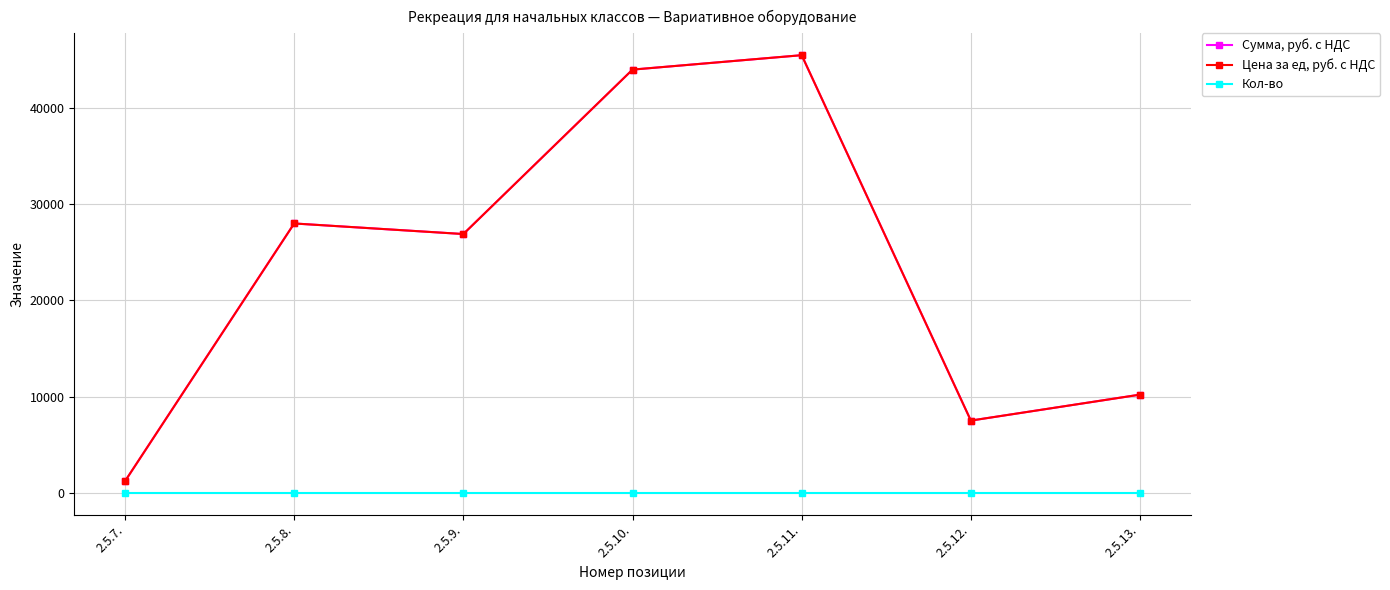

At which category does Сумма, руб. с НДС reach its first local valley?

2.5.9.